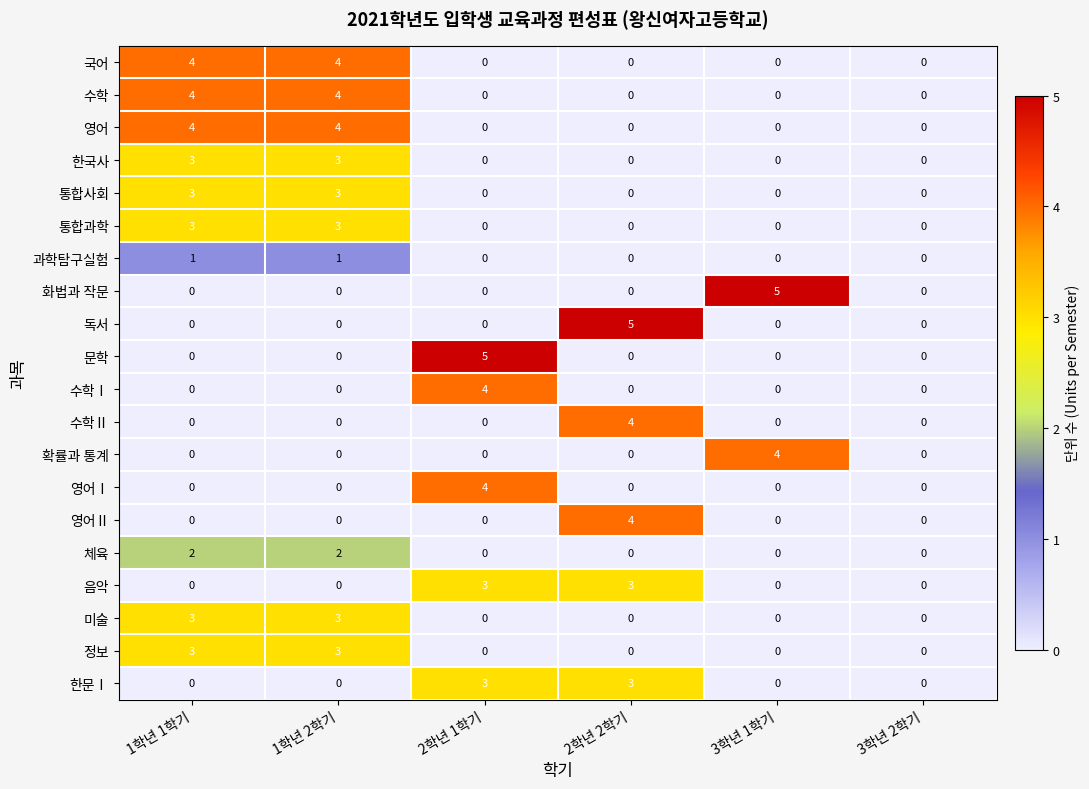

Which category has the highest value in the 수학Ⅱ series?

2학년 2학기